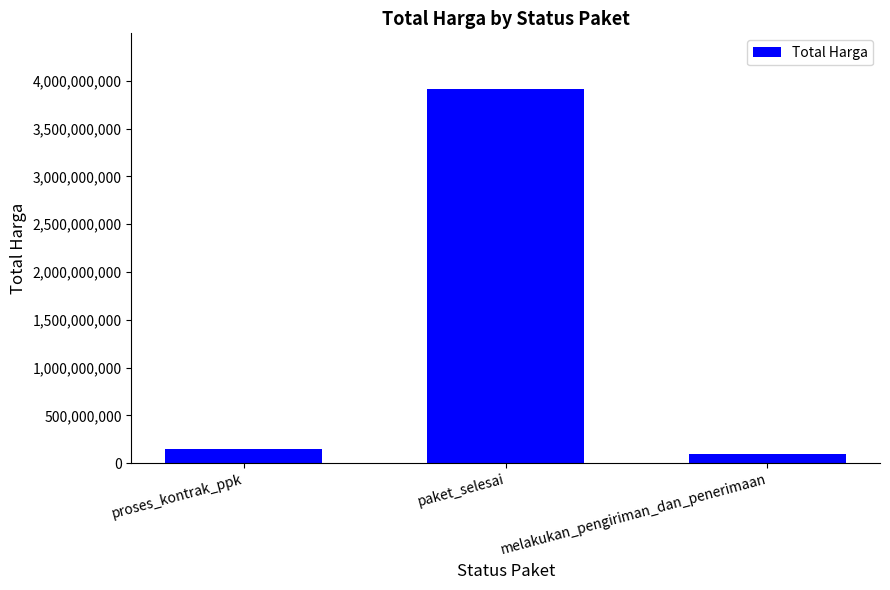

Which has a higher value, paket_selesai or proses_kontrak_ppk?

paket_selesai